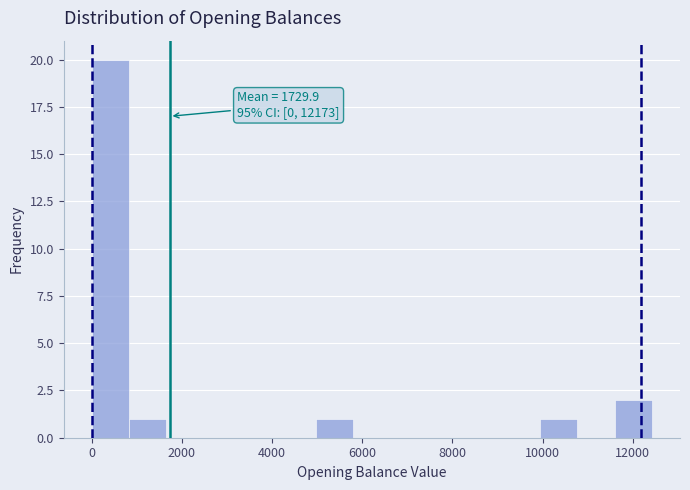

Over which range of the x-axis is the bar tallest?

0 to 800